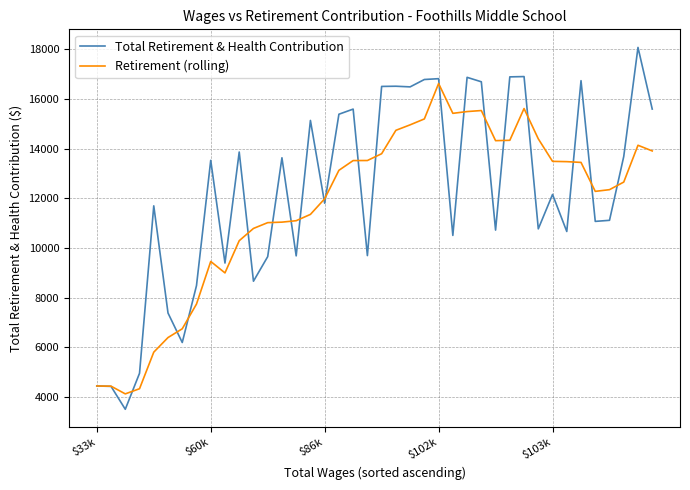

What is the minimum value shown in the chart?

3504.0